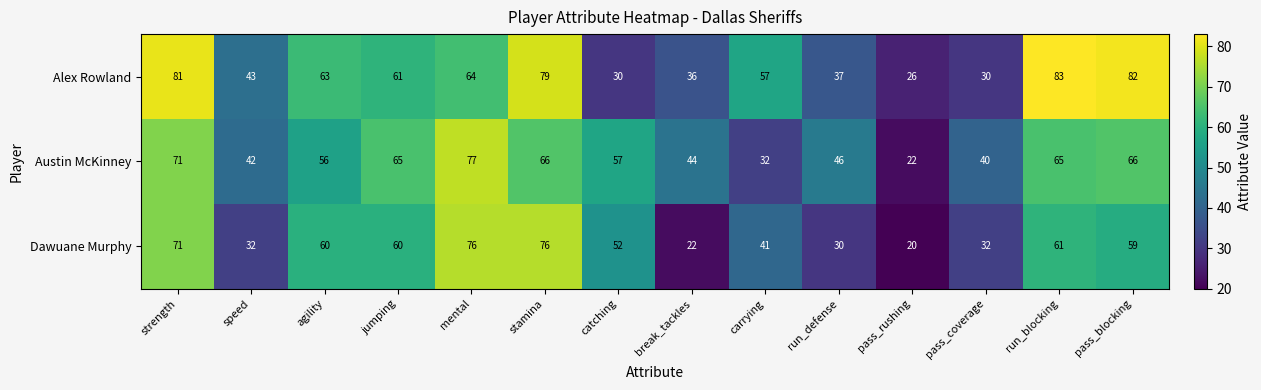

Which series has the largest range (max minus min)?

Alex Rowland